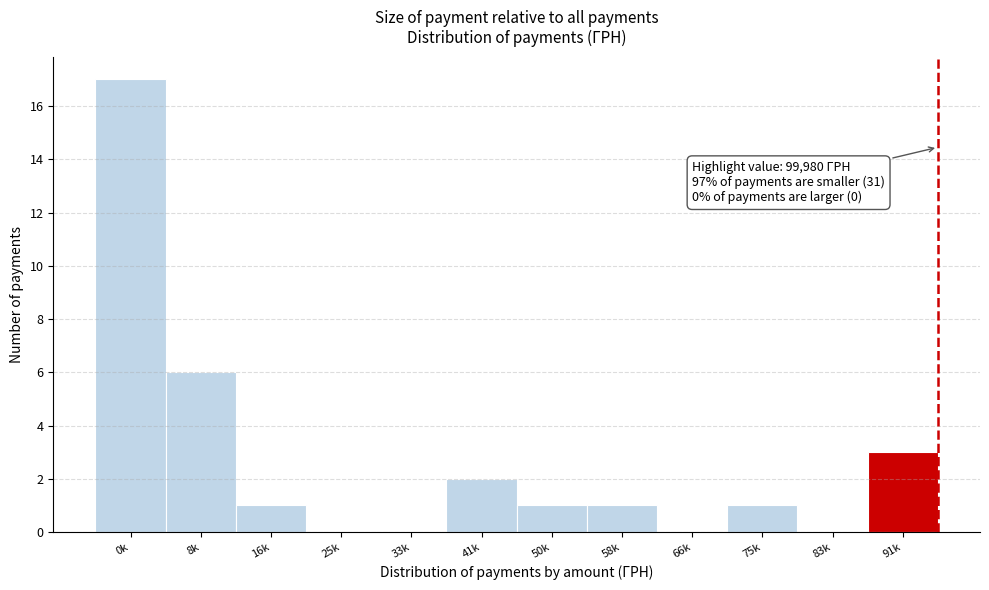

Reading right to left, what are all the values shown in this chart?

91k=3	83k=0	75k=1	66k=0	58k=1	50k=1	41k=2	33k=0	25k=0	16k=1	8k=6	0k=17